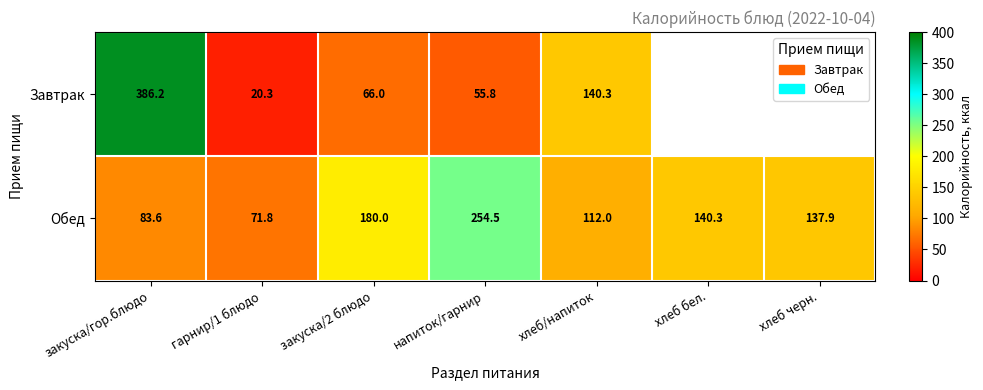

Rank the series at напиток/гарнир from highest to lowest value.

Обед, Завтрак